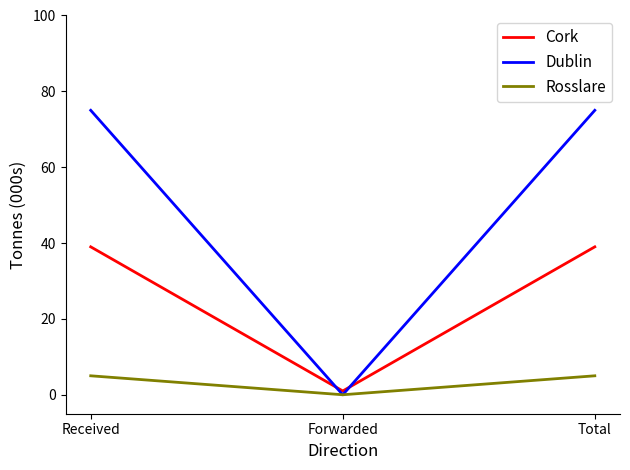

The Rosslare series shows 5 at Received. True or false?

True